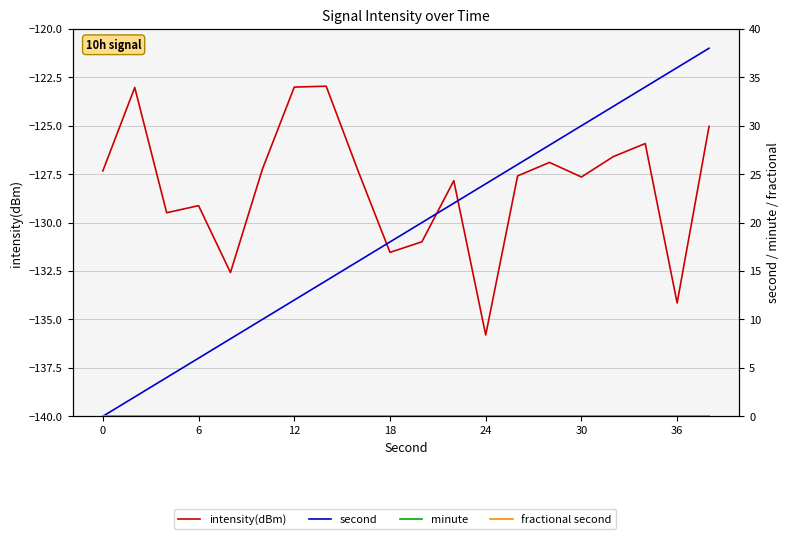

True or false: second and fractional second cross at least once.

False